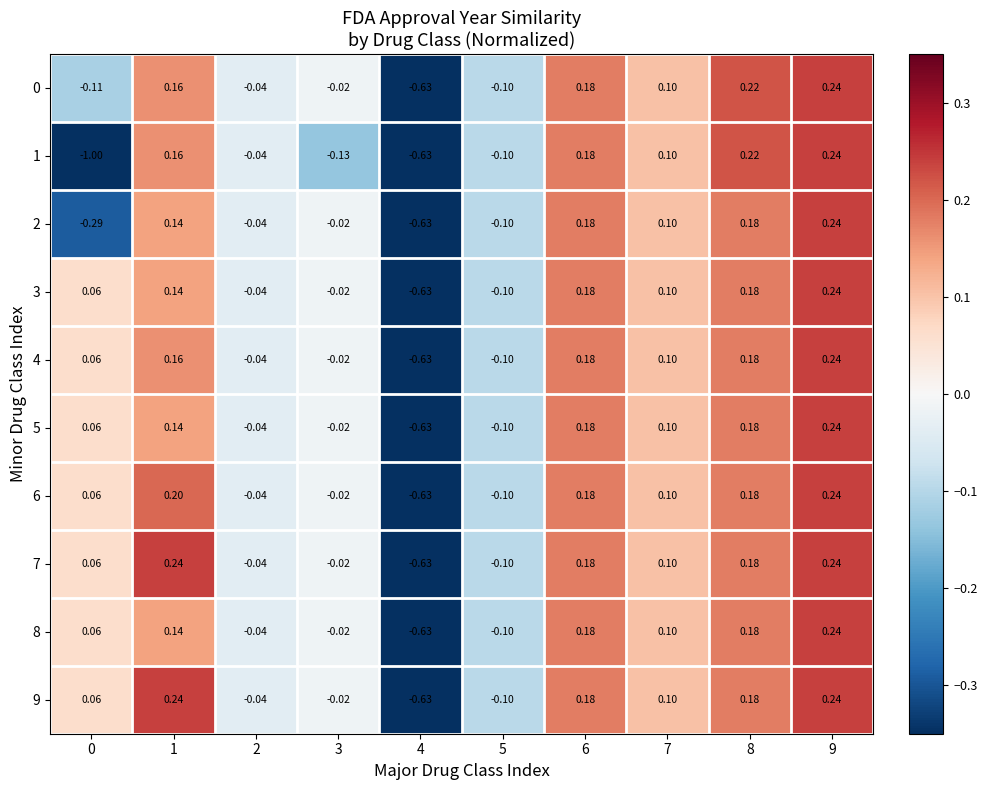

At how many categories does at least one series exceed 0?

6